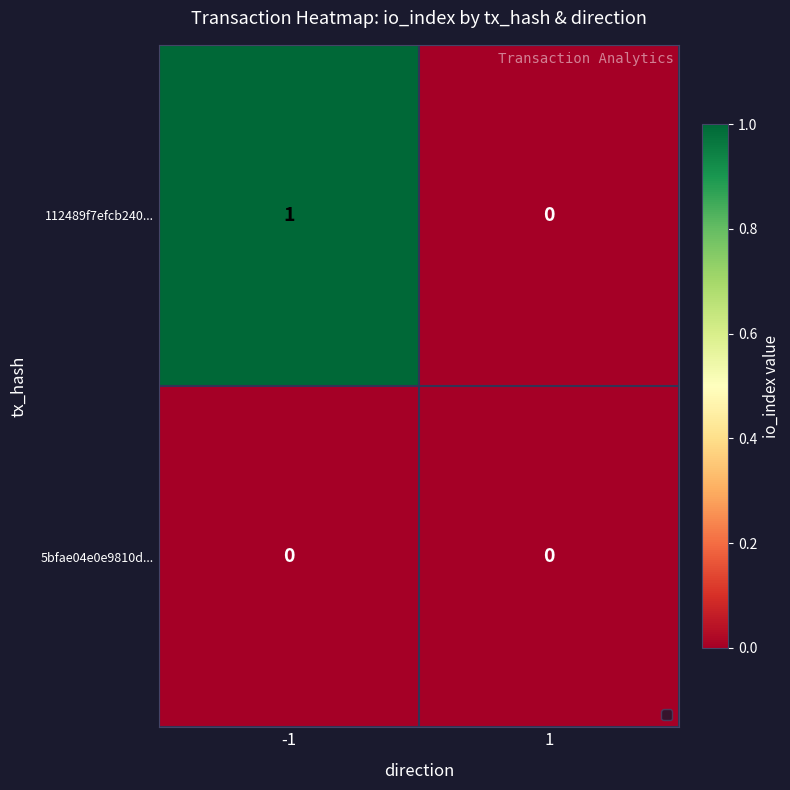

Rank the series by their average value, from lowest to highest.

5bfae04e0e9810d..., 112489f7efcb240...